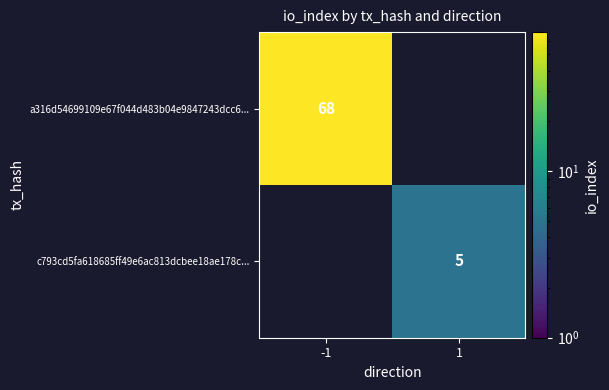

Which has a higher value, -1 or 1?

-1